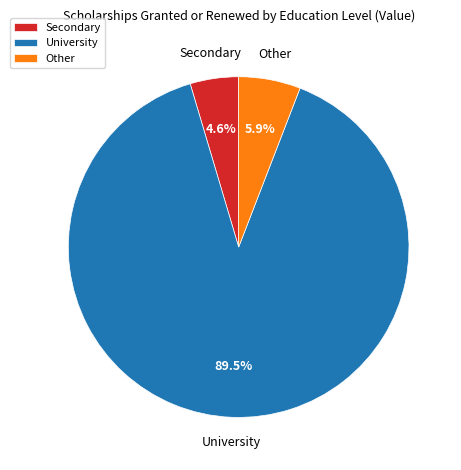

What portion of the pie excludes Other?

94.1%